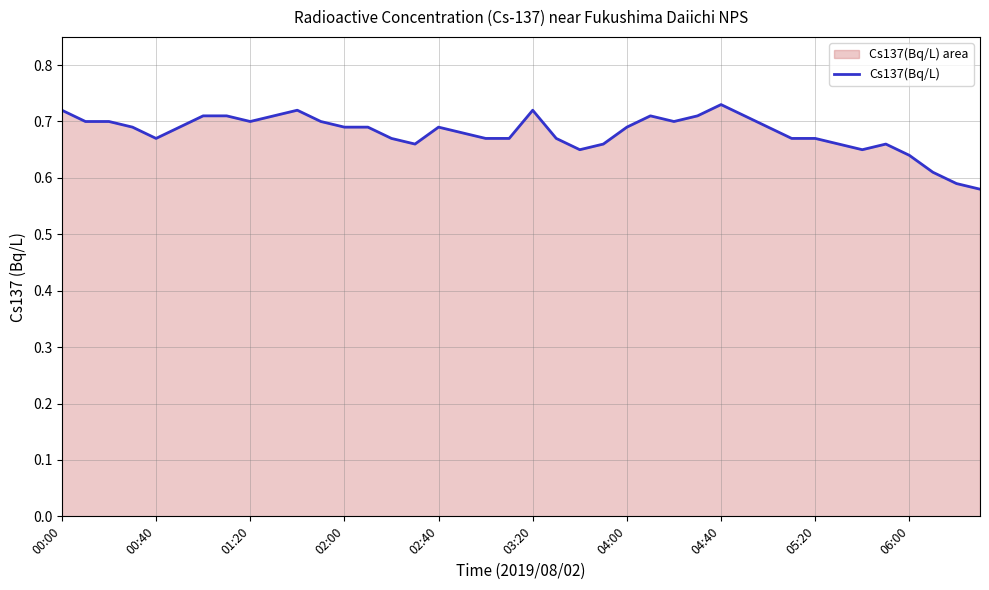

The value at 01:20 is 1.2. True or false?

False